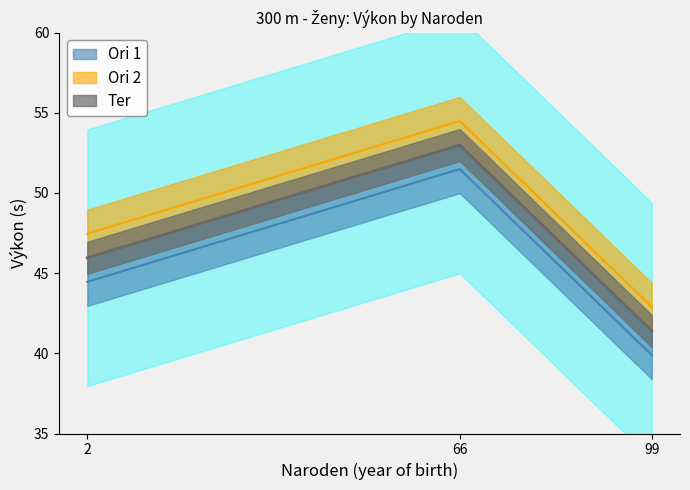

How many values exceed 45?

2